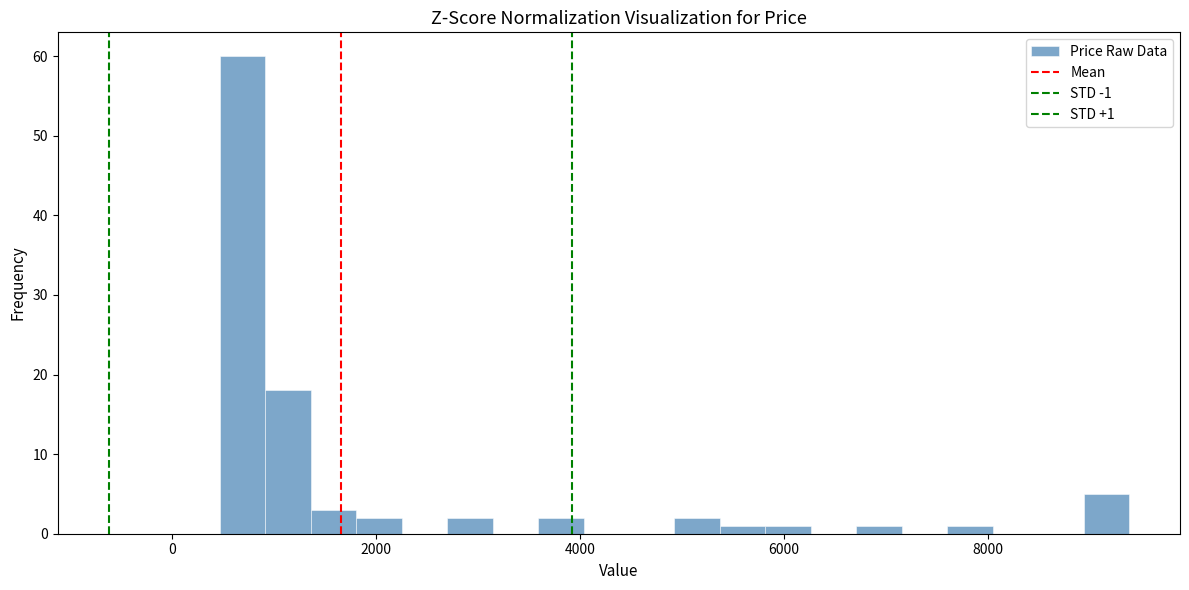

Around what value on the x-axis is the tallest bar? Give the approximate position of its centre, as read against the axis.

600